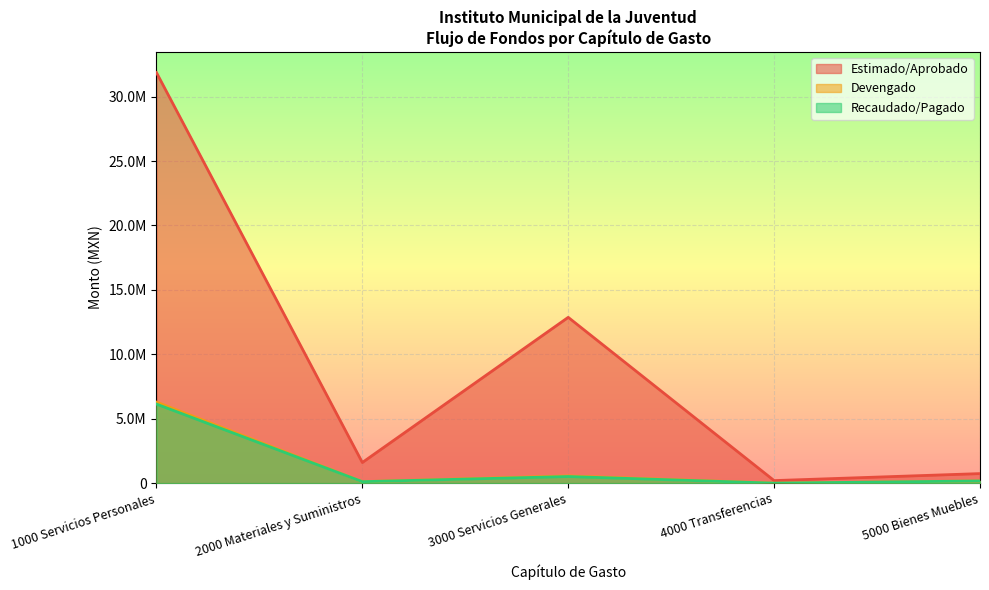

Reading left to right, extract all data points from this chart.

Estimado/Aprobado: 1000 Servicios Personales=31868710.0	2000 Materiales y Suministros=1603387.0	3000 Servicios Generales=12869108.8	4000 Transferencias=200000.0	5000 Bienes Muebles=742321.0
Devengado: 1000 Servicios Personales=6292688.9	2000 Materiales y Suministros=115583.0	3000 Servicios Generales=562184.2	4000 Transferencias=0.0	5000 Bienes Muebles=171011.8
Recaudado/Pagado: 1000 Servicios Personales=6137461.6	2000 Materiales y Suministros=115583.0	3000 Servicios Generales=514650.2	4000 Transferencias=0.0	5000 Bienes Muebles=171011.8